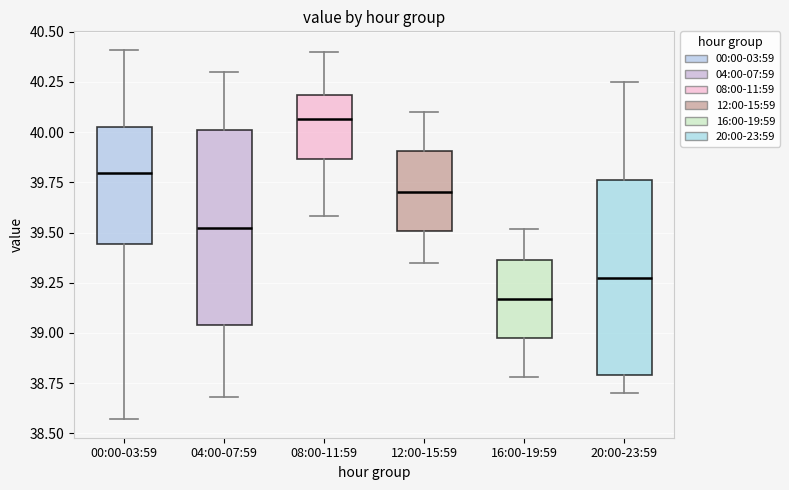

Reading left to right, read every box against the y-axis: the position of its median line, the range the box covers, and the ends of its whiskers. The values are not printed on the chart, so give them approximately, as read against the axis.

00:00-03:59: median 39.80, box 39.45 to 40.05, whiskers 38.55 to 40.40
04:00-07:59: median 39.55, box 39.05 to 40.00, whiskers 38.70 to 40.30
08:00-11:59: median 40.05, box 39.85 to 40.20, whiskers 39.60 to 40.40
12:00-15:59: median 39.70, box 39.50 to 39.90, whiskers 39.35 to 40.10
16:00-19:59: median 39.15, box 39.00 to 39.35, whiskers 38.80 to 39.50
20:00-23:59: median 39.30, box 38.80 to 39.75, whiskers 38.70 to 40.25